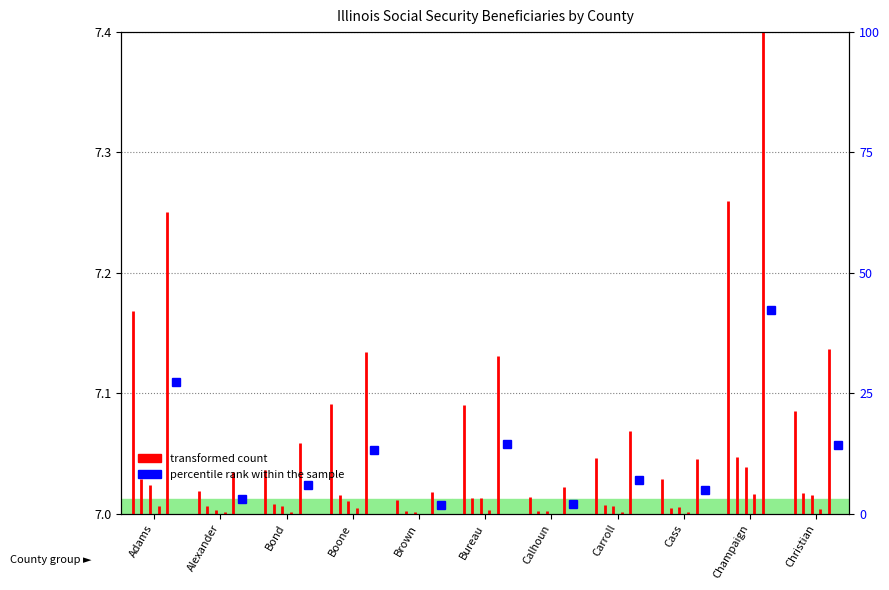

What is the average value?

7.0